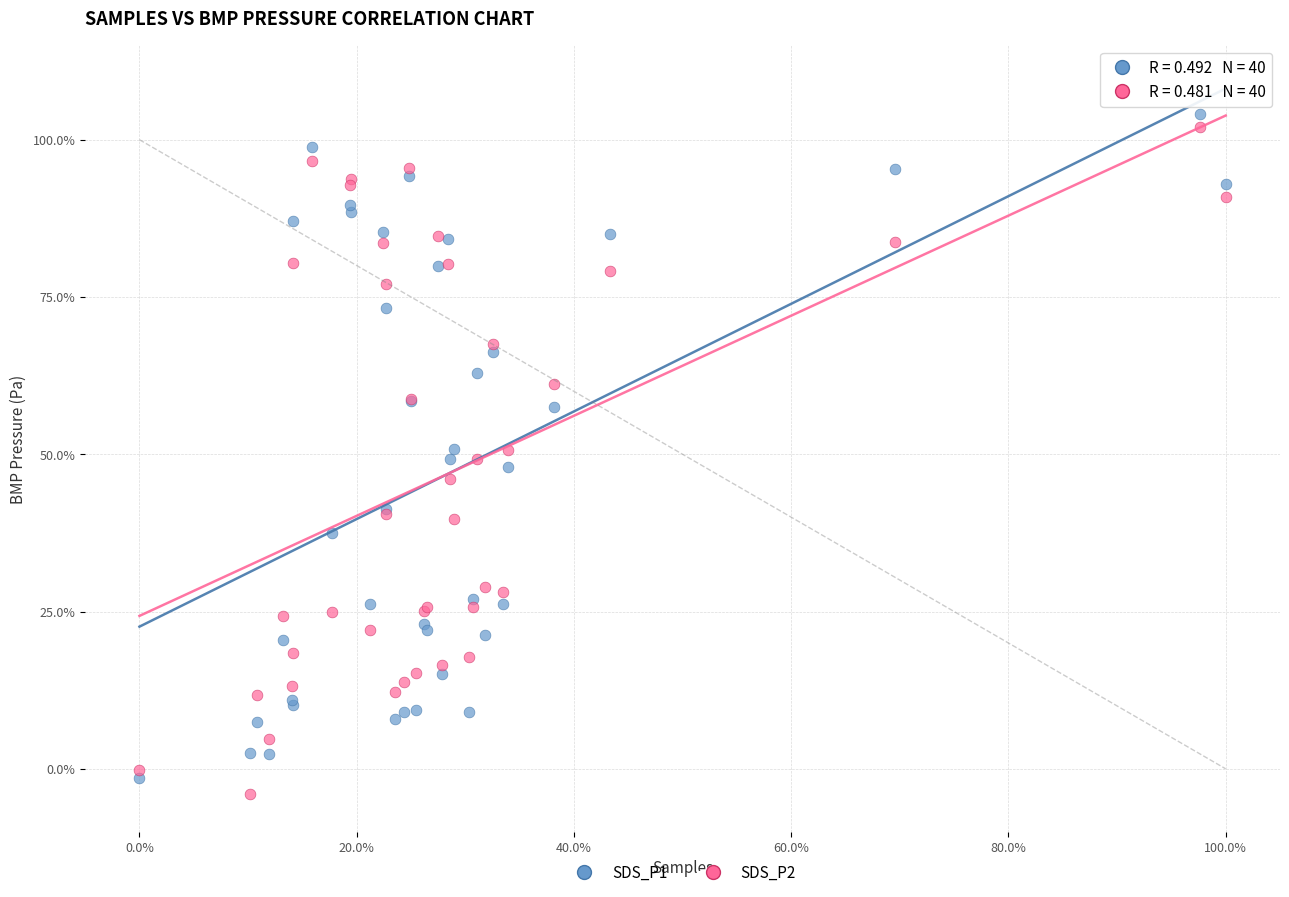

Which series reaches the maximum Y coordinate?

SDS_P1